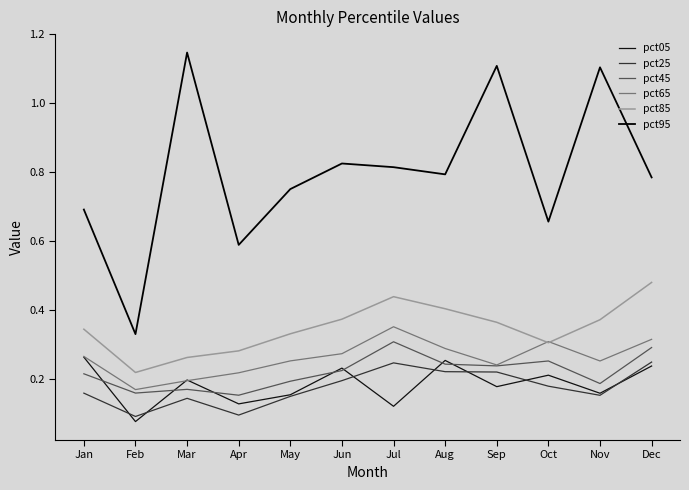

Where is the first local minimum for pct25?

Feb